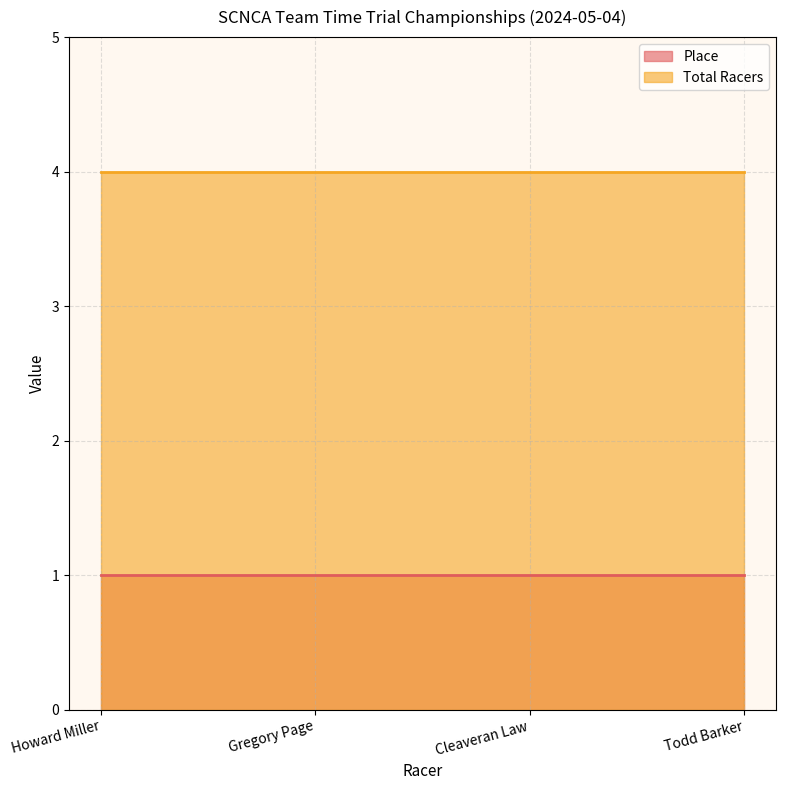

True or false: Place and Total Racers cross at least once.

False